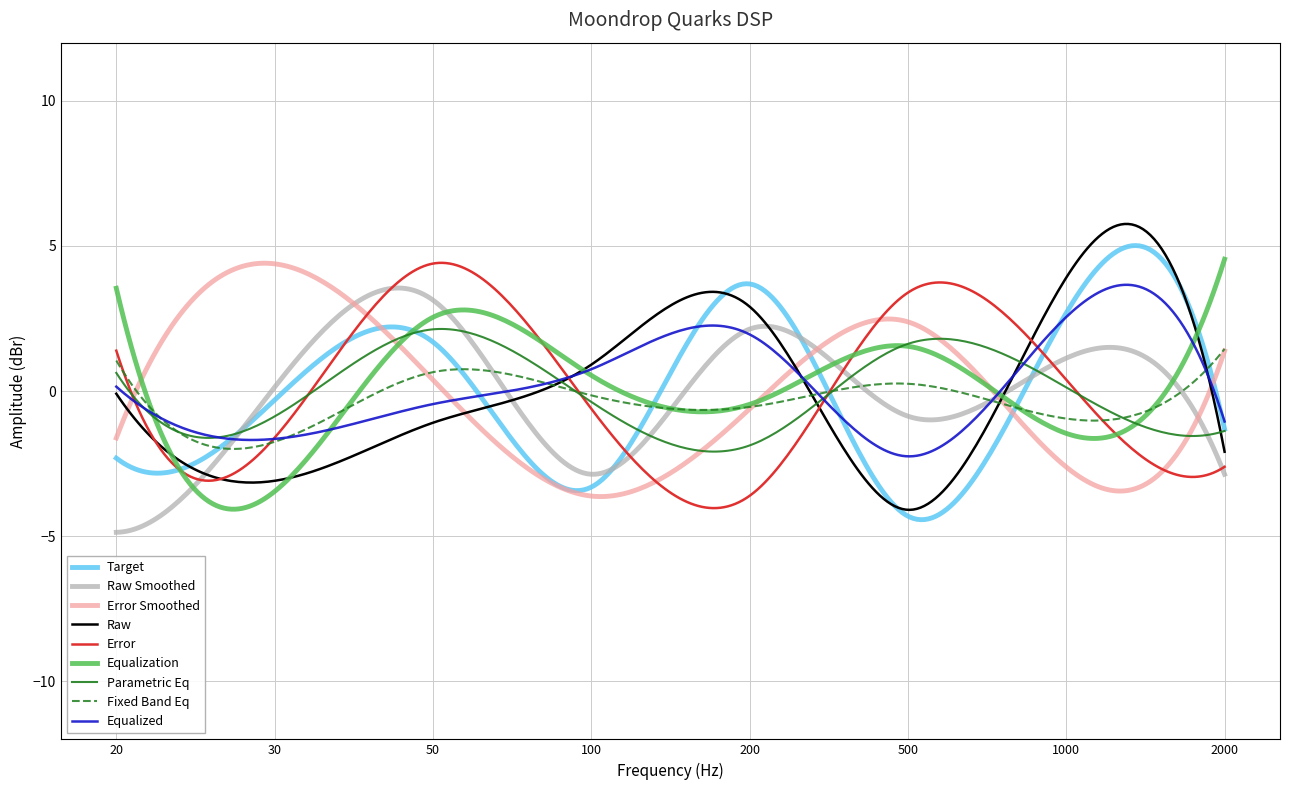

What is the greatest value displayed?

5.8